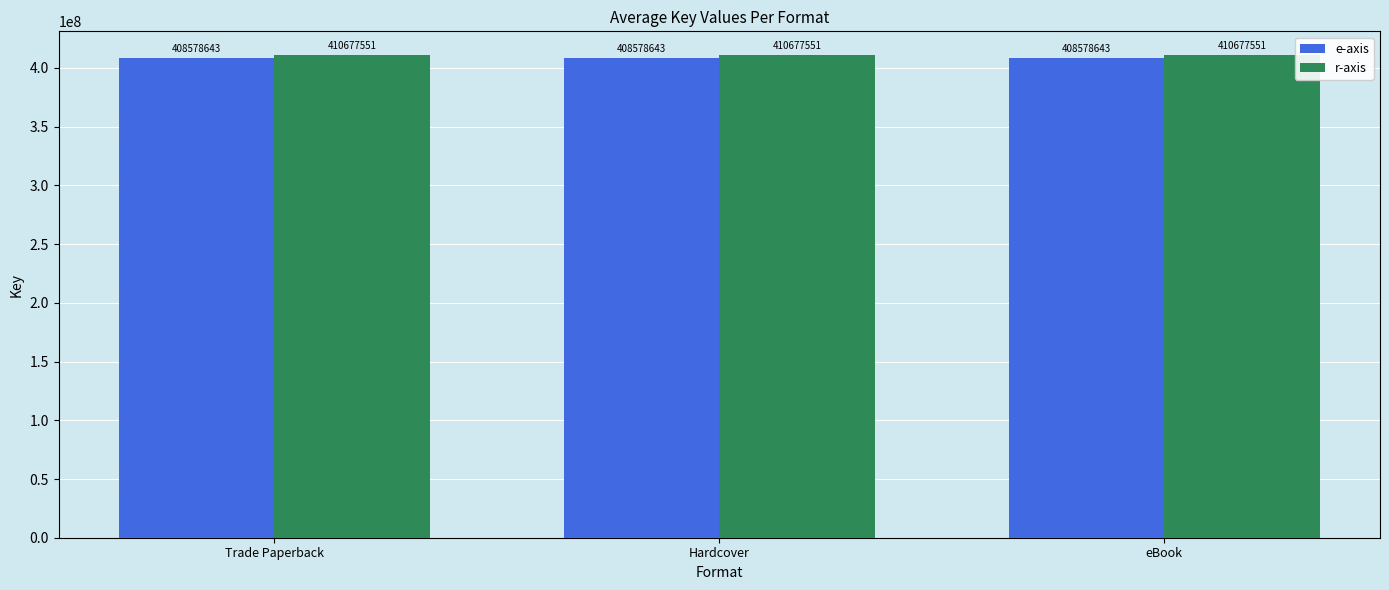

At how many categories does at least one series exceed 408581956?

3